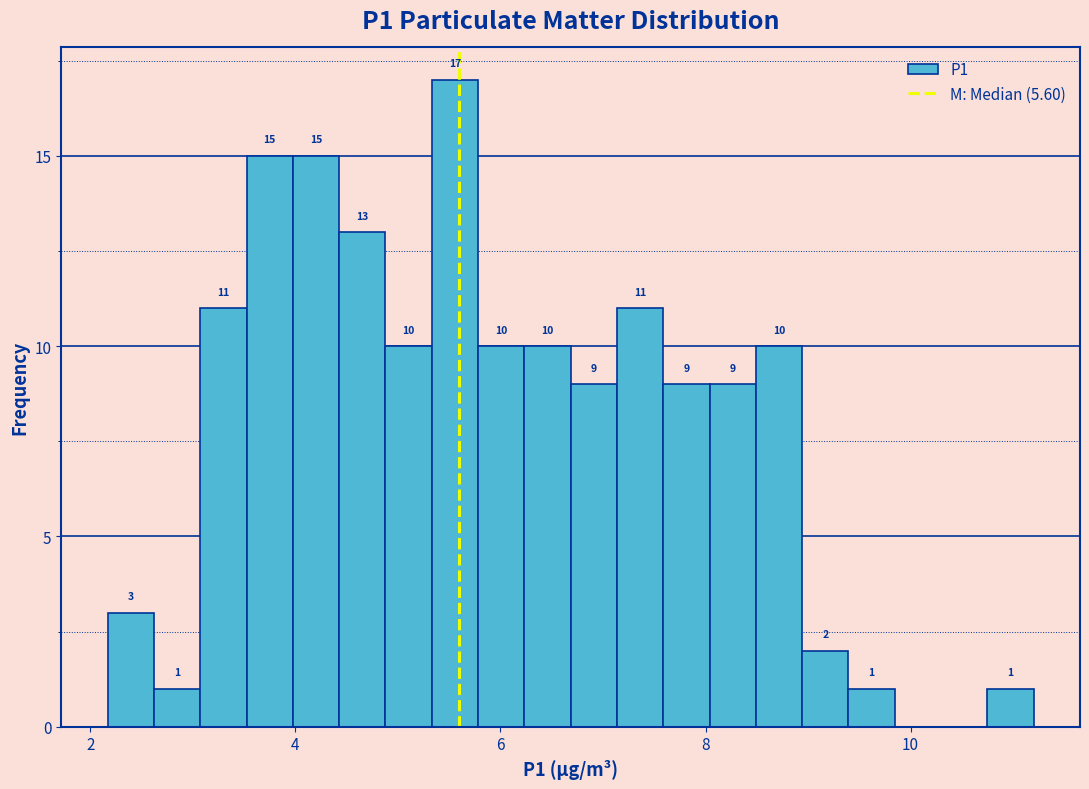

Around what value on the x-axis is the tallest bar? Give the approximate position of its centre, as read against the axis.

5.6